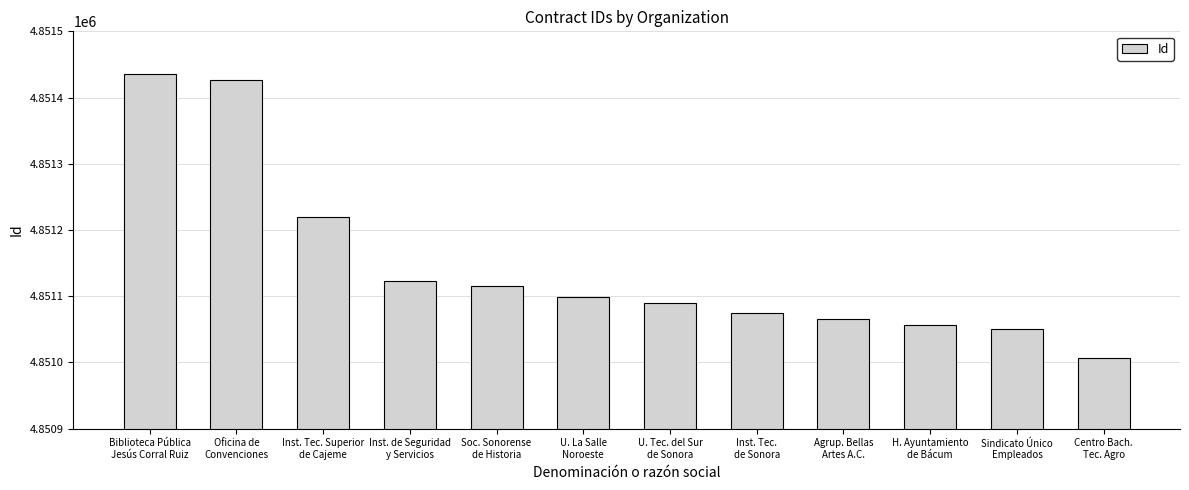

The chart shows a value of 2839672 at U. Tec. del Sur
de Sonora. True or false?

False